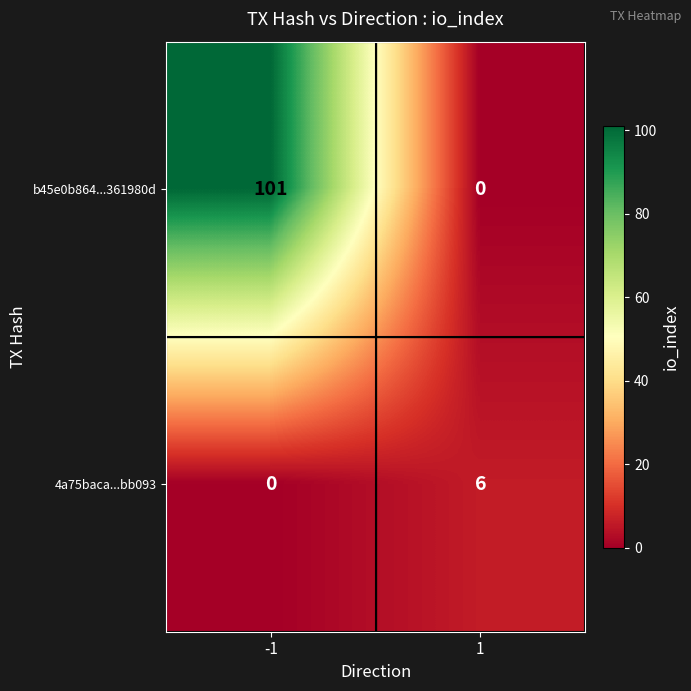

What is the total value across all series at 1?

6